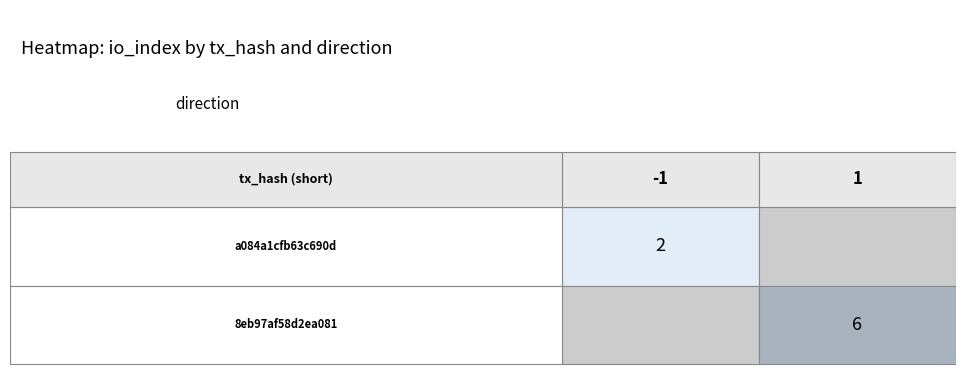

True or false: a084a1cfb63c690d has a value of 1 at io_index.

False